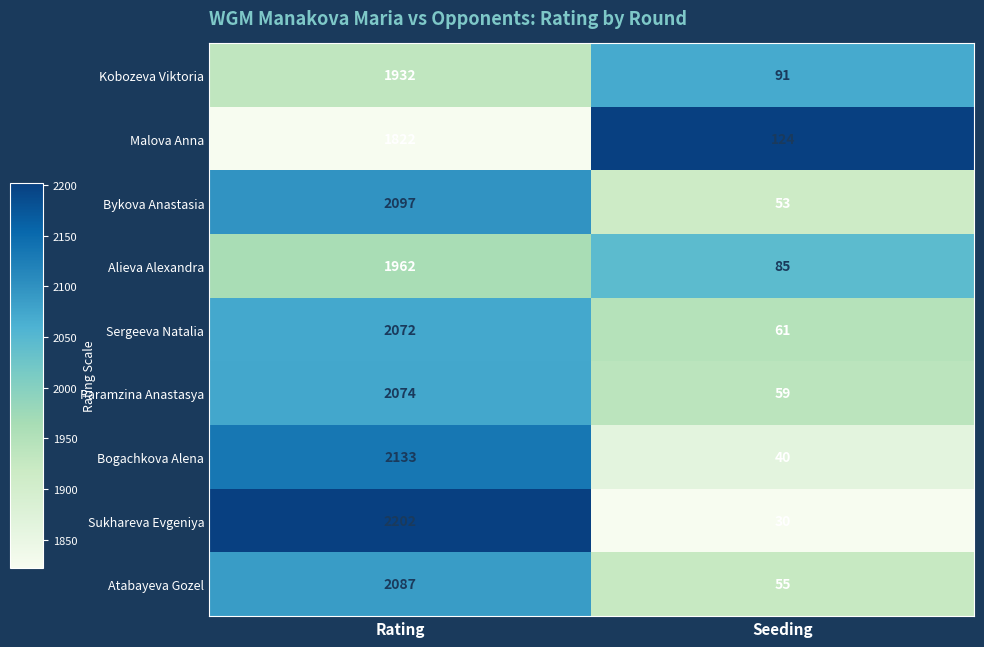

At which category is the sum across all series the highest?

Rating